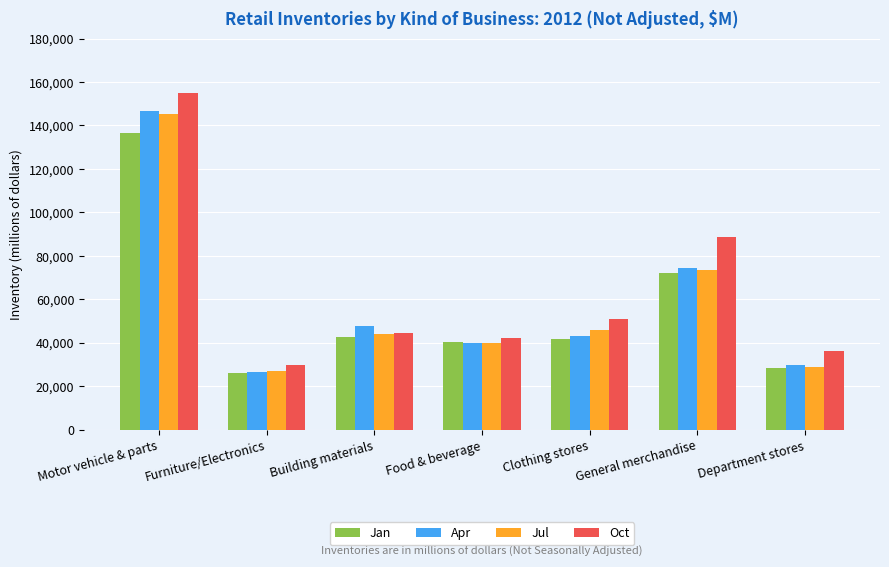

How many data points does each series have?

7